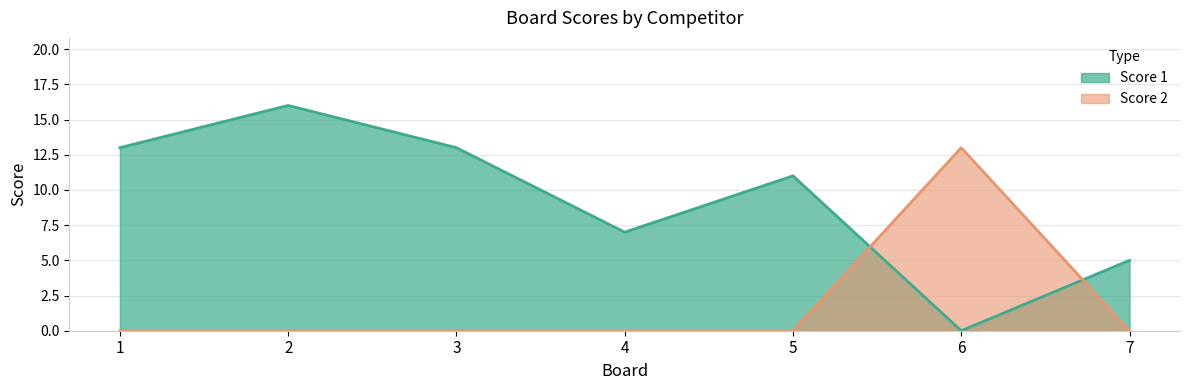

What is the value of the Score 1 point at the 1st from the left?

13